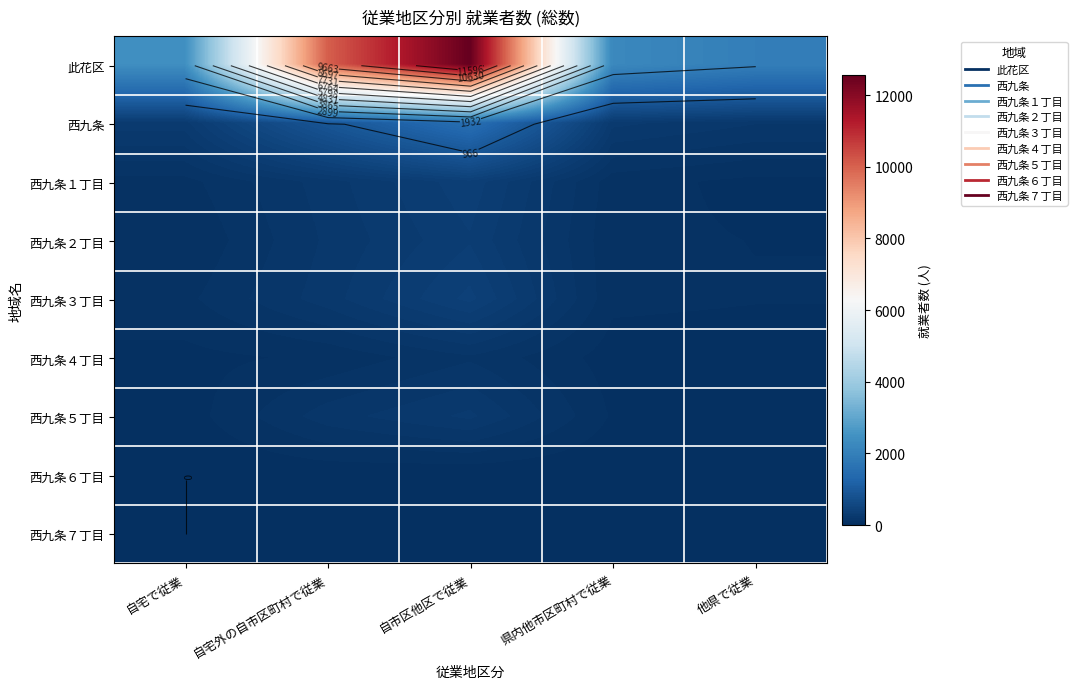

Between 自宅外の自市区町村で従業 and 県内他市区町村で従業, which series saw the biggest shift?

此花区